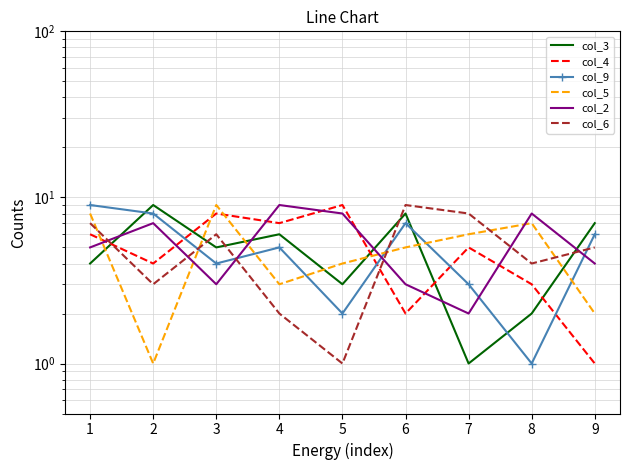

Reading left to right, list all the values displayed in this chart.

col_3: 4	9	5	6	3	8	1	2	7
col_4: 6	4	8	7	9	2	5	3	1
col_9: 9	8	4	5	2	7	3	1	6
col_5: 8	1	9	3	4	5	6	7	2
col_2: 5	7	3	9	8	3	2	8	4
col_6: 7	3	6	2	1	9	8	4	5